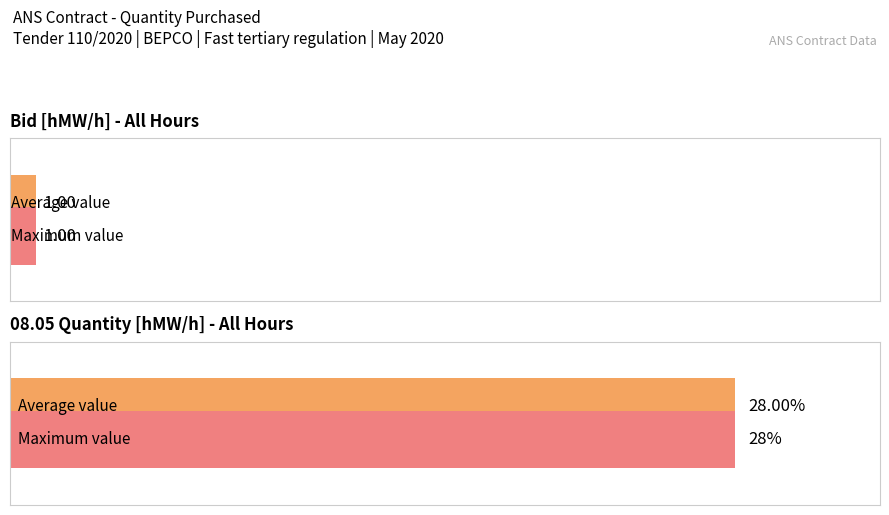

The 08.05 series shows 28 at 11-12. True or false?

True